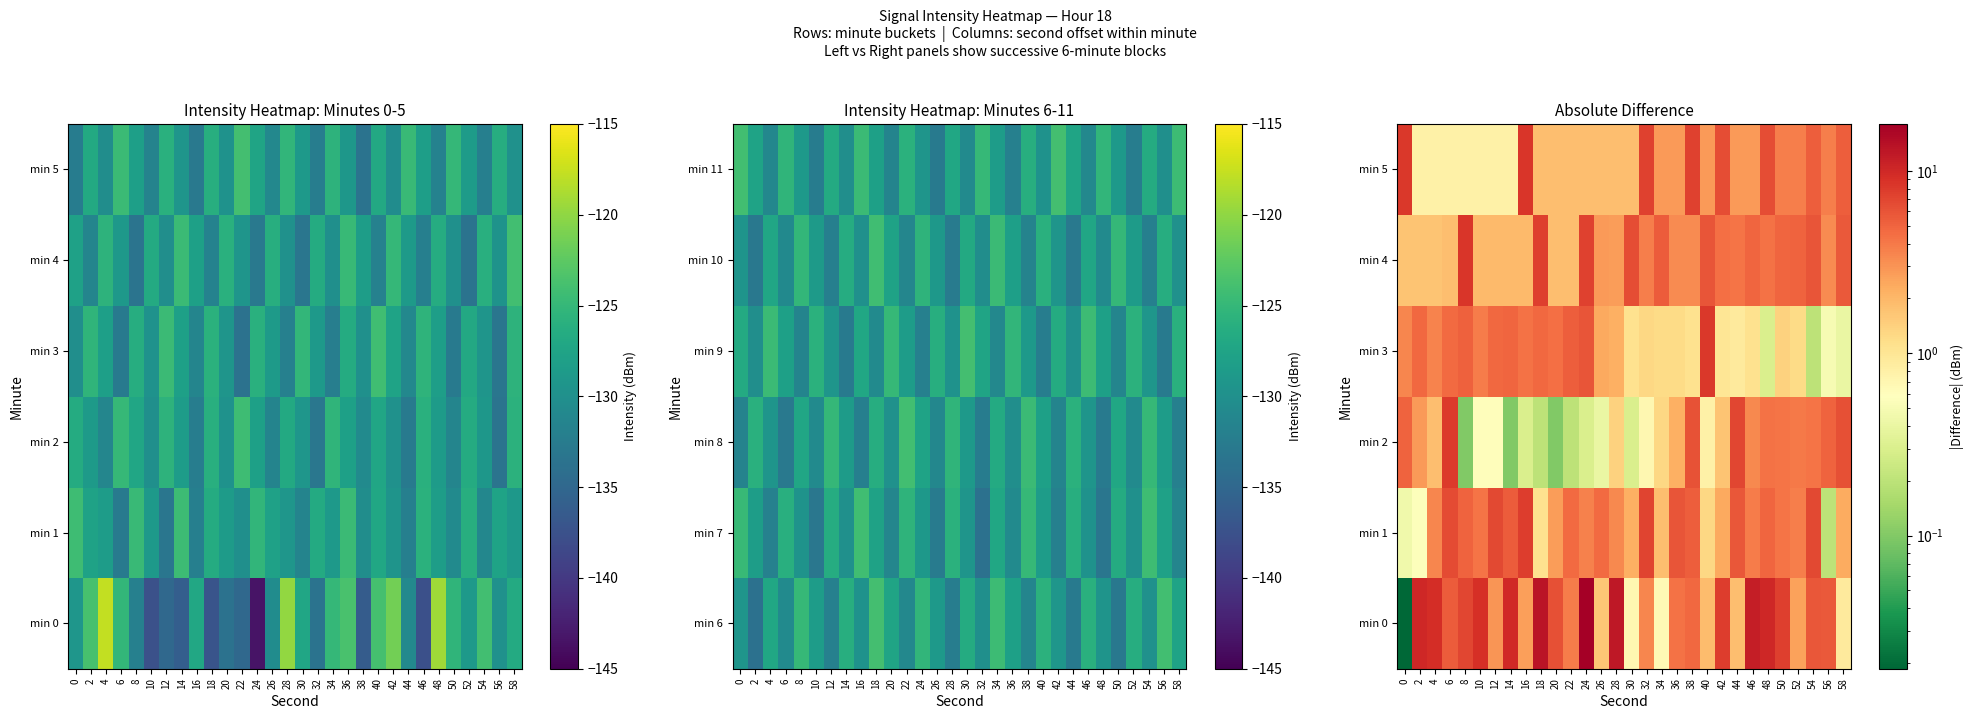

At how many categories does at least one series exceed 5?

29